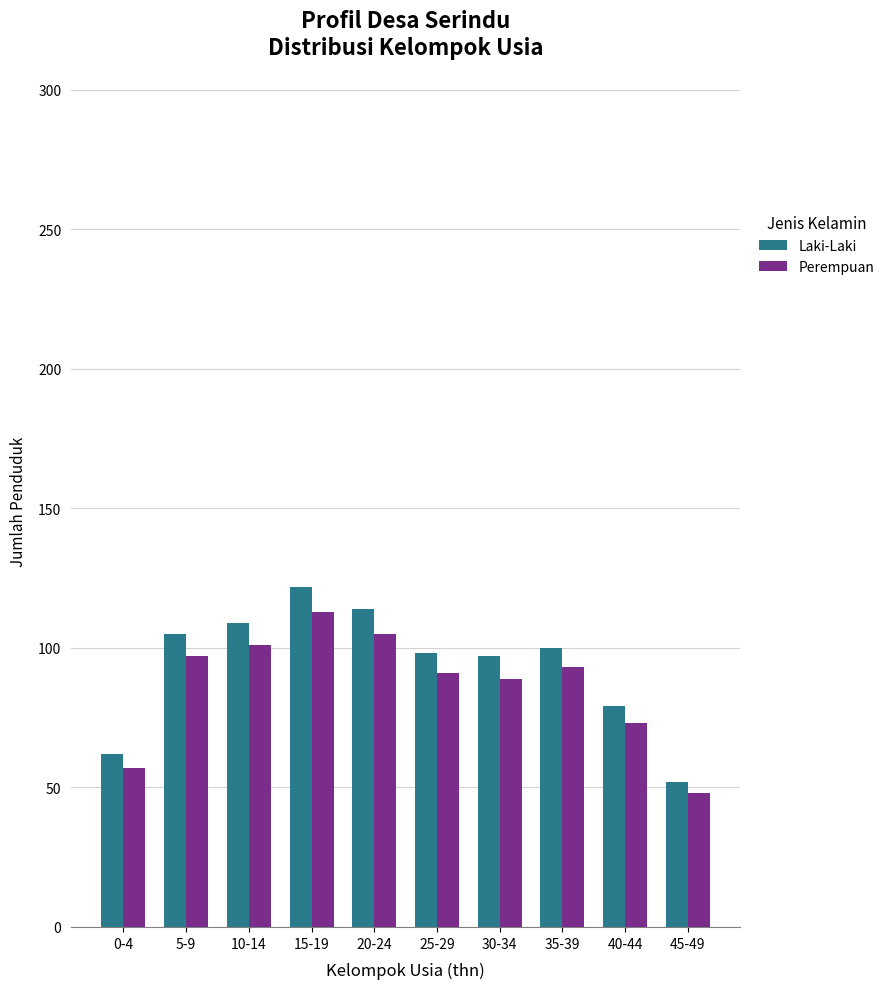

What are all the series names shown in the legend?

Laki-Laki, Perempuan